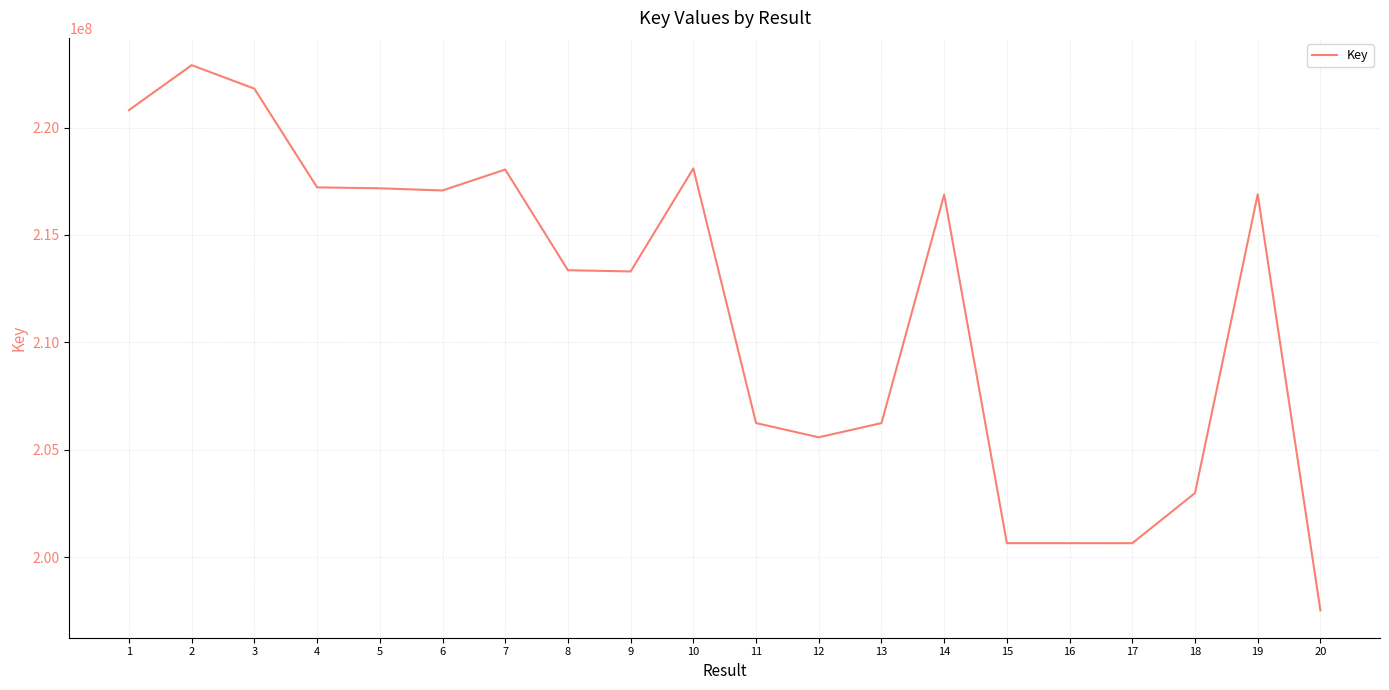

What is the ratio of the value at 15 to the value at 19?

0.9